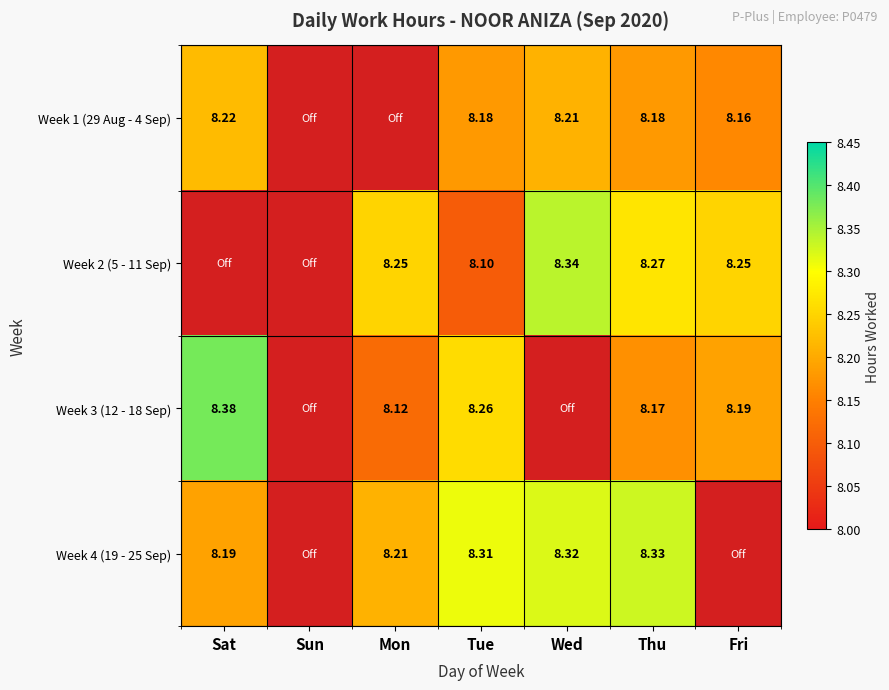

The Week 1 (29 Aug - 4 Sep) series shows 13.9 at Tue. True or false?

False